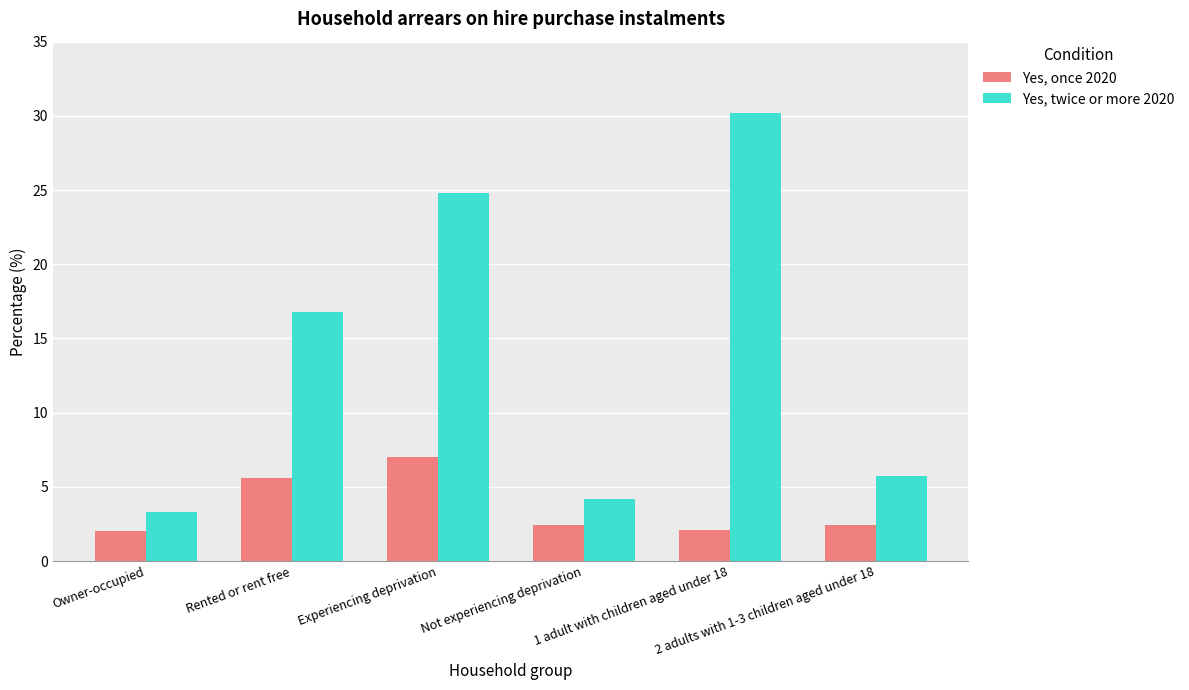

What is the label of the 2nd bar from the right?

1 adult with children aged under 18